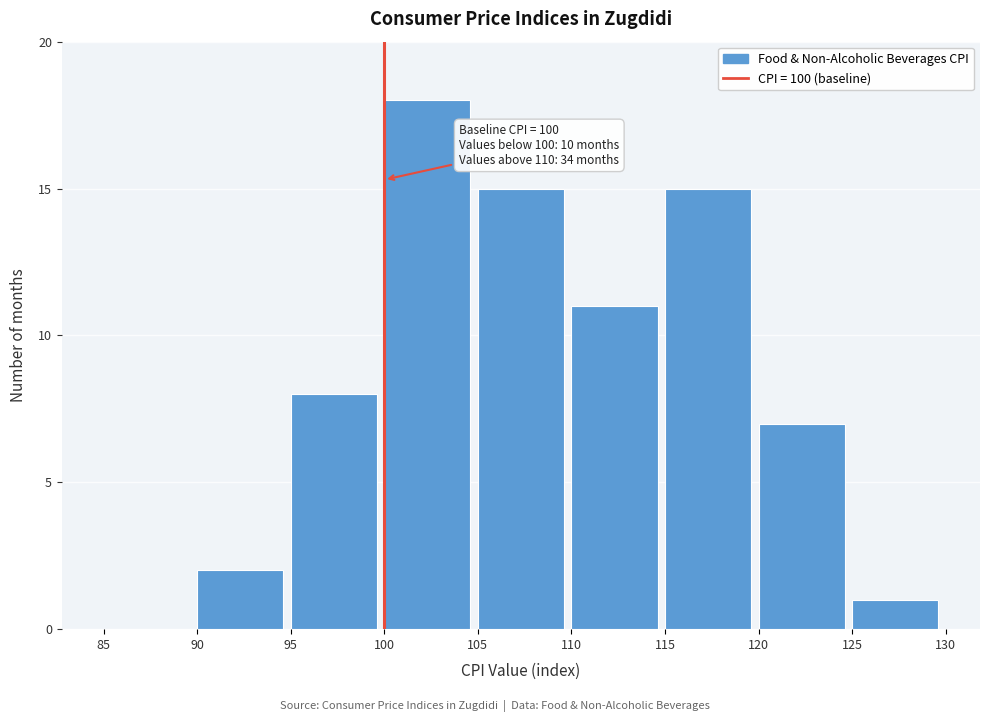

Which range on the x-axis has the tallest bar?

100 to 105